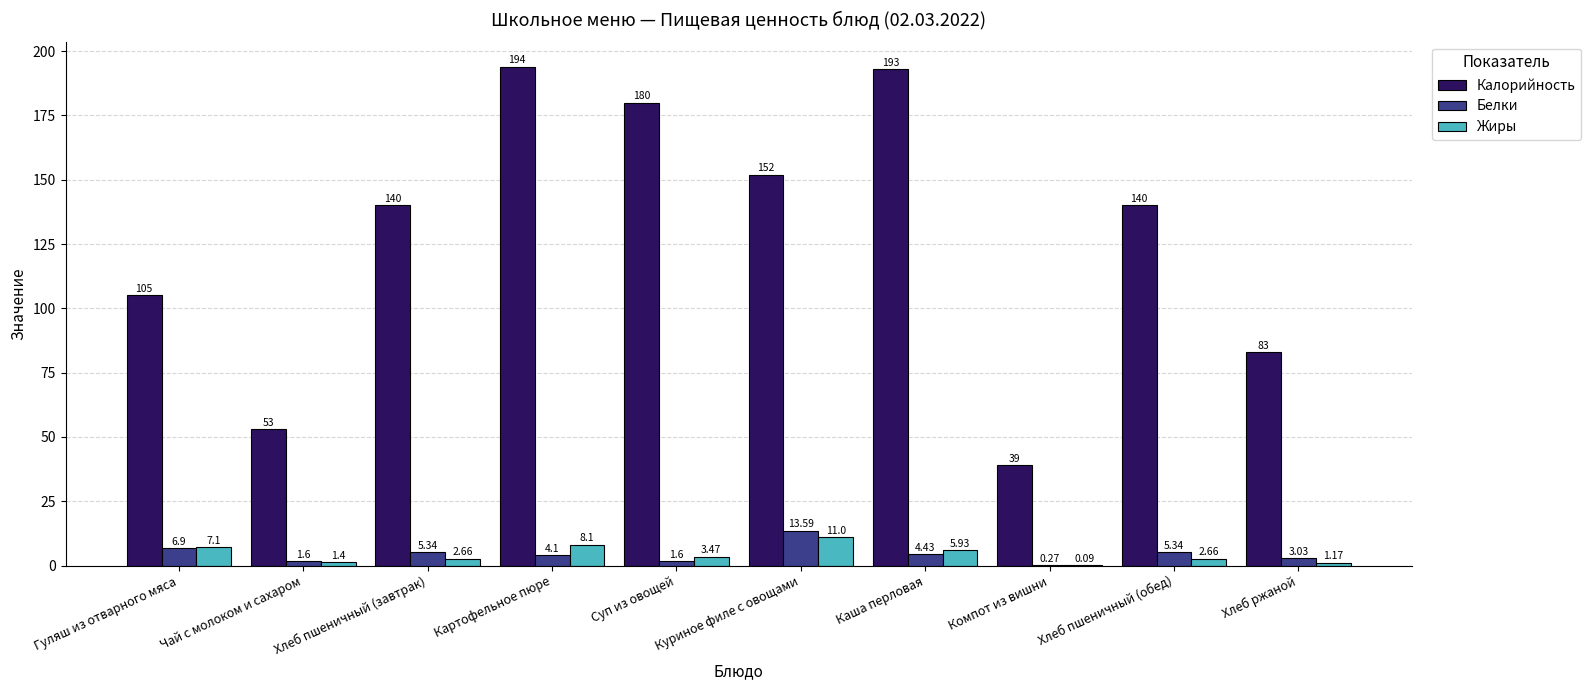

What is the total value across all series at Чай с молоком и сахаром?

56.0